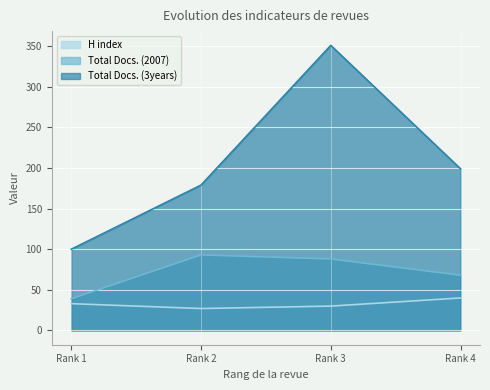

What is the difference between the maximum and second lowest values in the H index series?

10